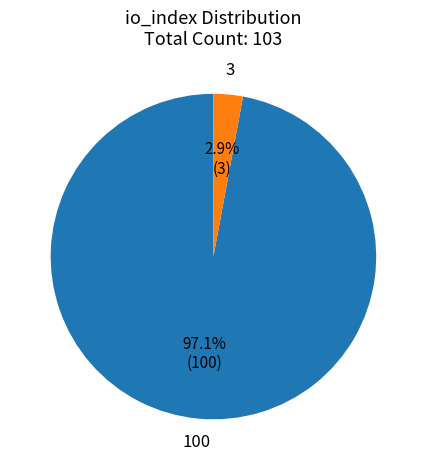

Does any single category account for the majority?

Yes